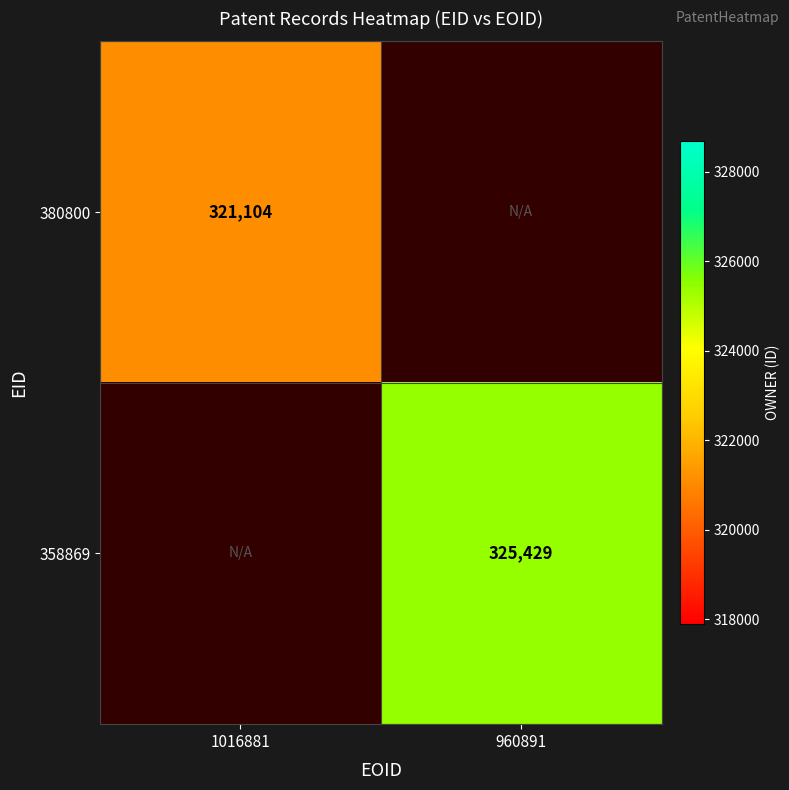

At how many categories does at least one series exceed 322056?

1